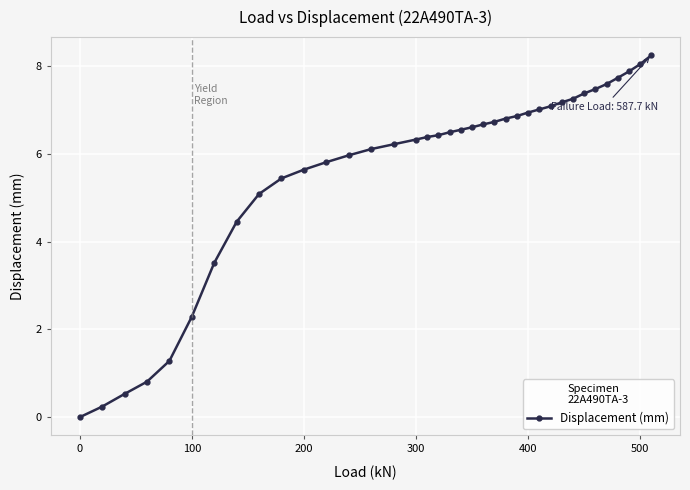

What is the greatest value displayed?

8.3